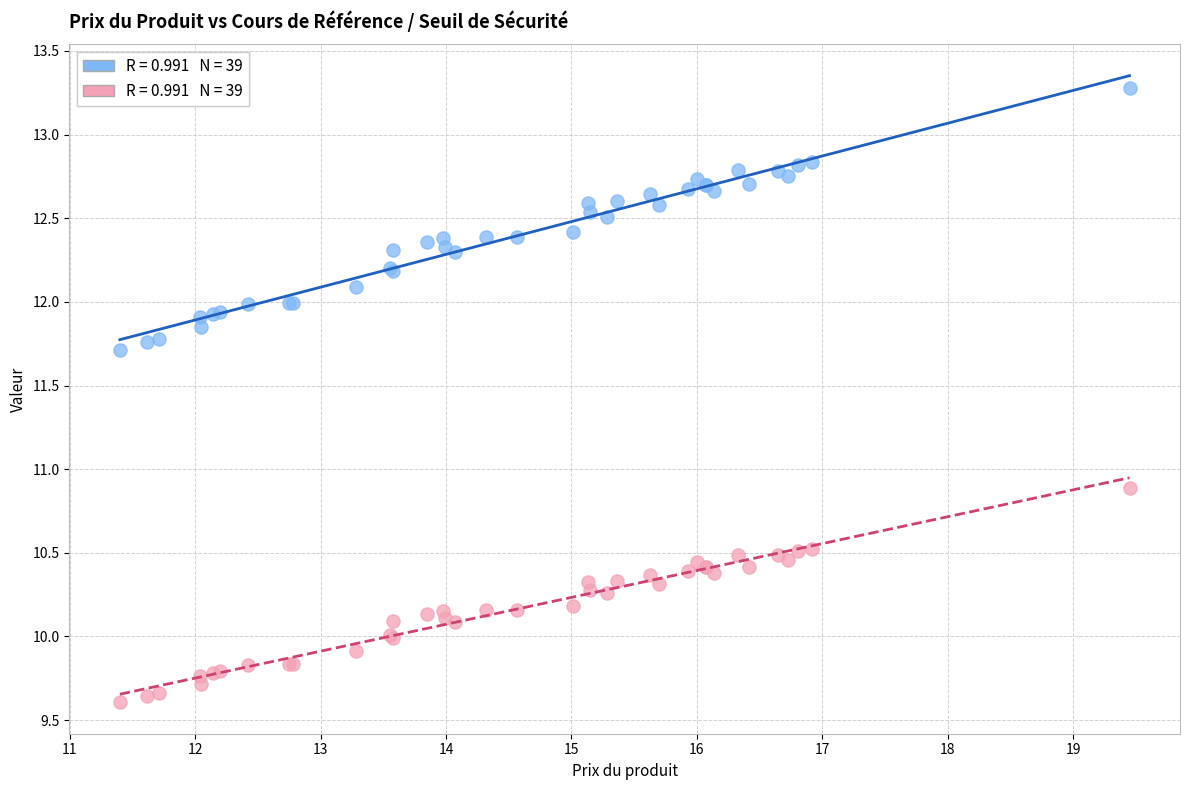

Across all series, what Y value is closest to 11?

10.9